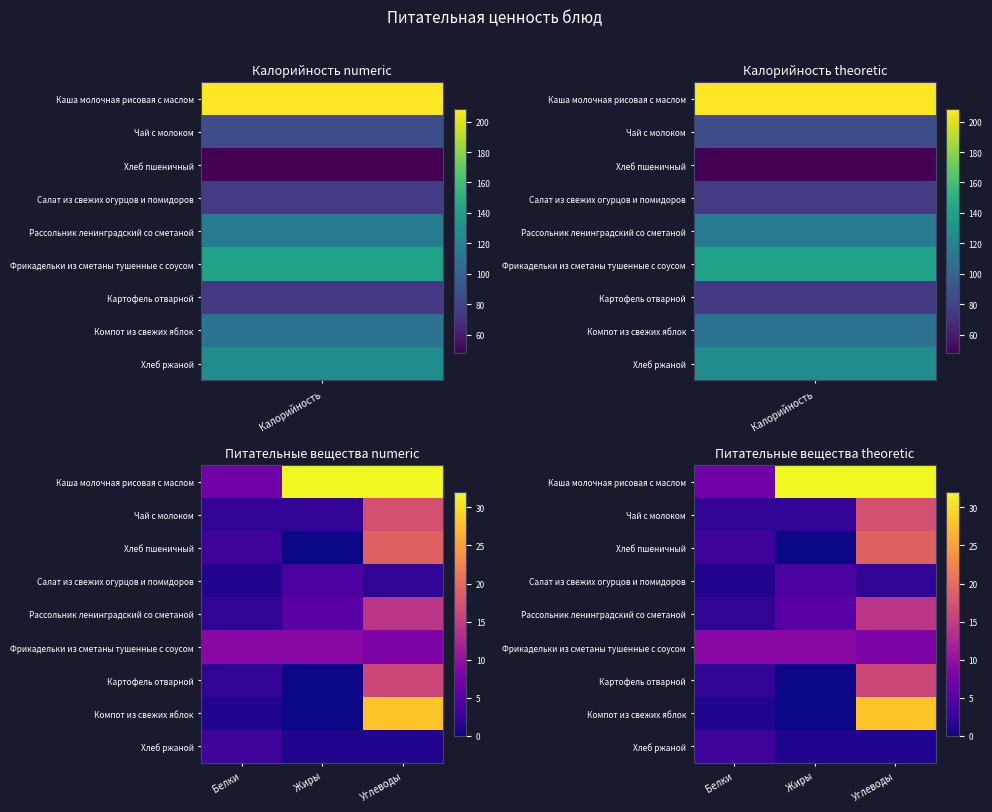

Rank the series at Жиры from highest to lowest value.

Каша молочная рисовая с маслом, Фрикадельки из сметаны тушенные с соусом, Рассольник ленинградский со сметаной, Салат из свежих огурцов и помидоров, Чай с молоком, Хлеб ржаной, Хлеб пшеничный, Картофель отварной, Компот из свежих яблок